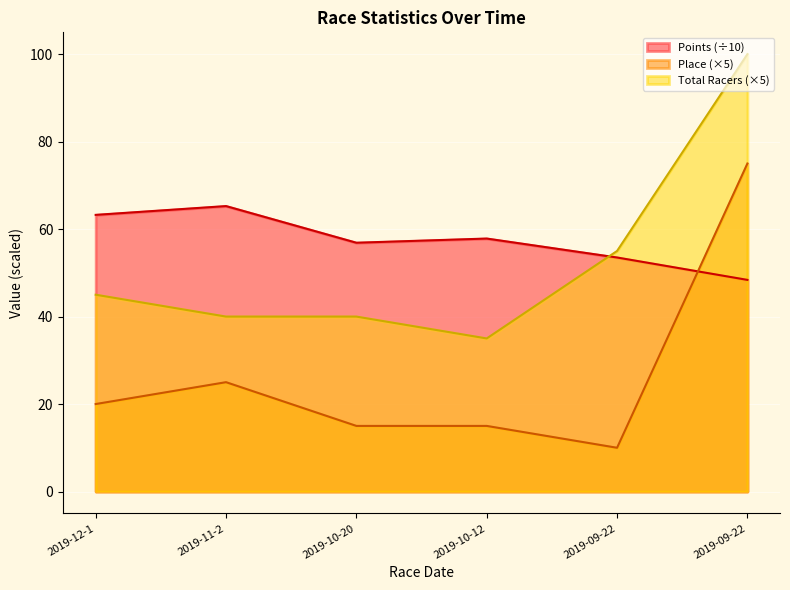

Where do Points and Place first cross each other?

2019-09-22 and 2019-09-22